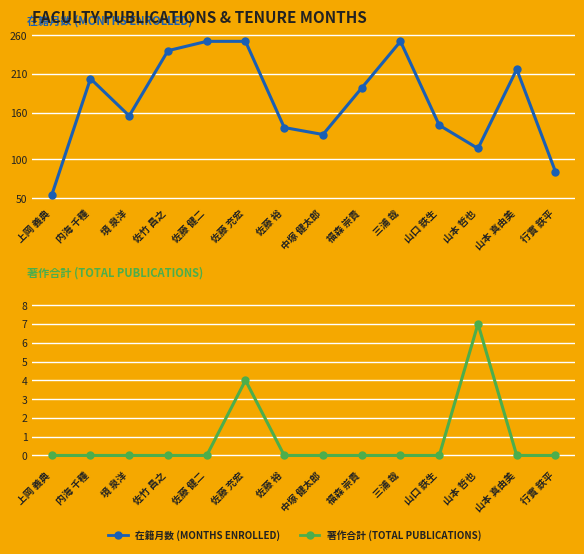

True or false: 在籍月数 and 著作合計 intersect in this chart.

False